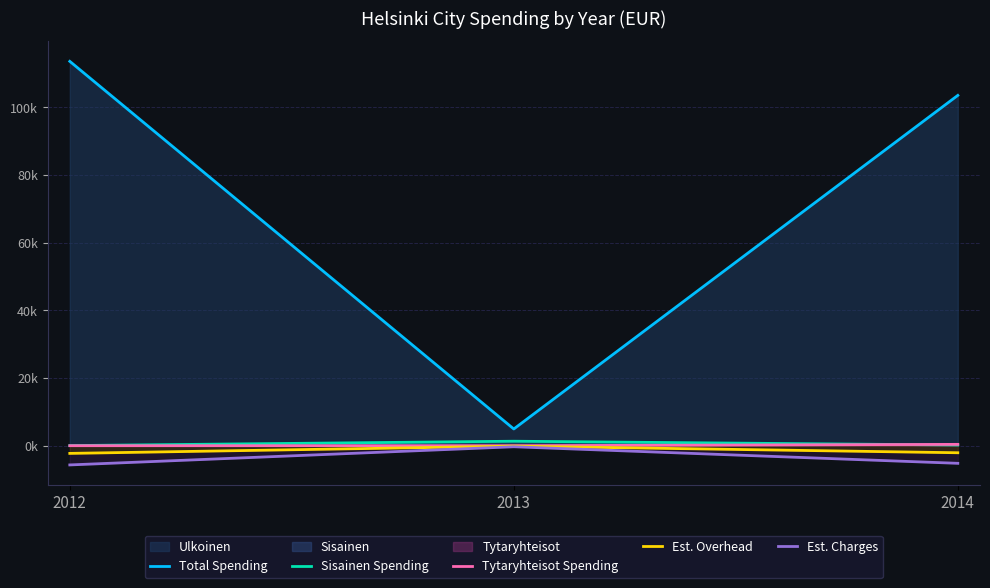

Which series has the largest range (max minus min)?

Total Spending